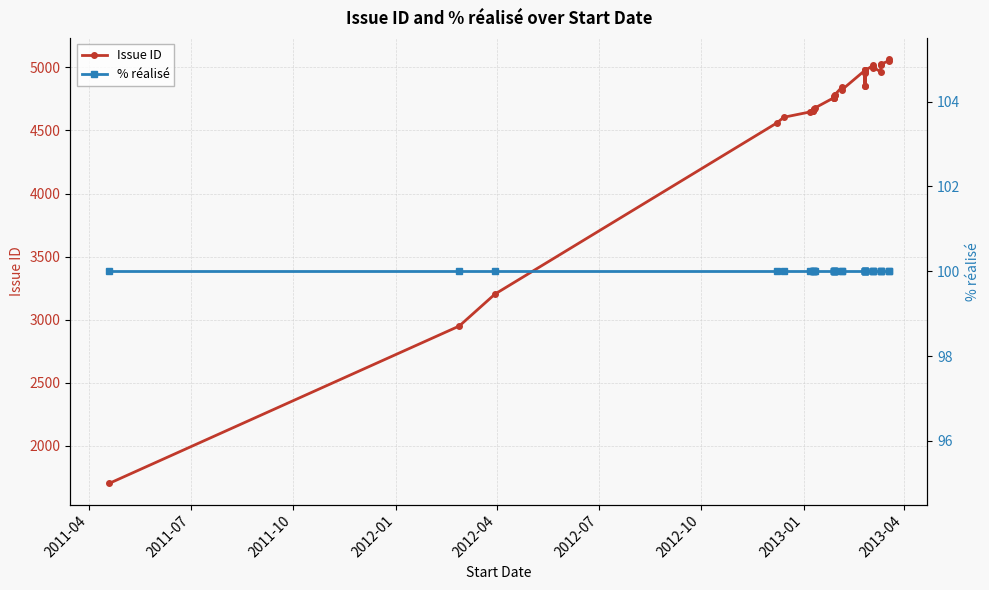

Does the chart have visible grid lines?

Yes